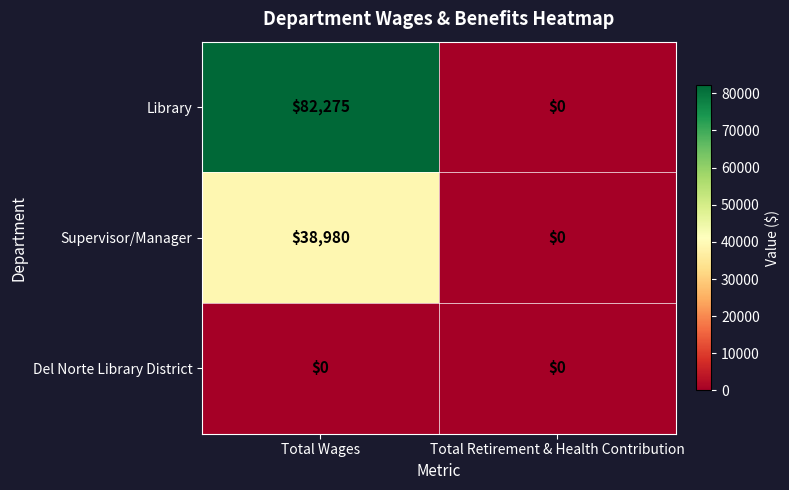

Which series has the widest spread of values?

Library